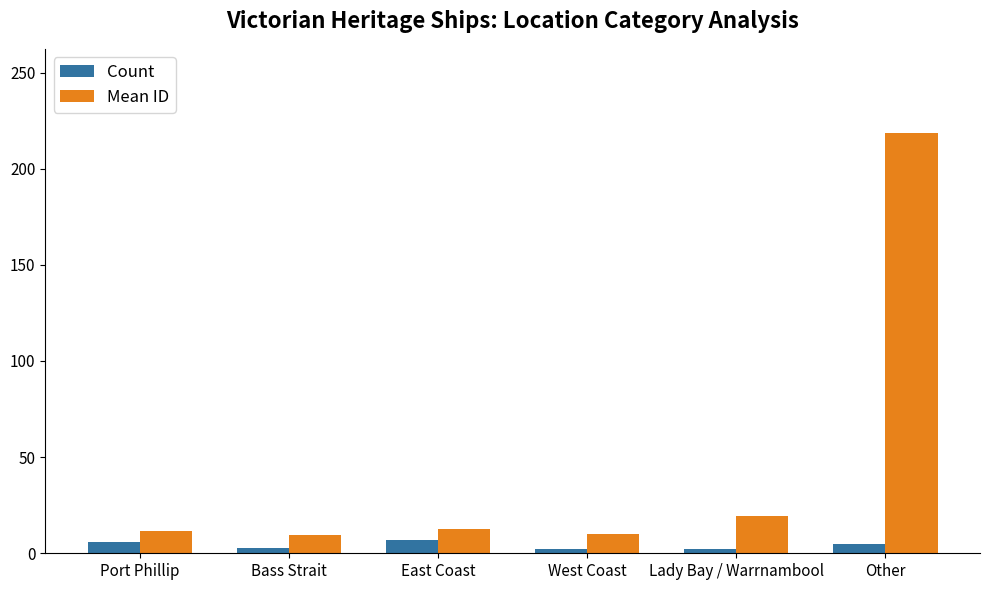

List the series in order of their overall mean, lowest first.

Count, Mean ID